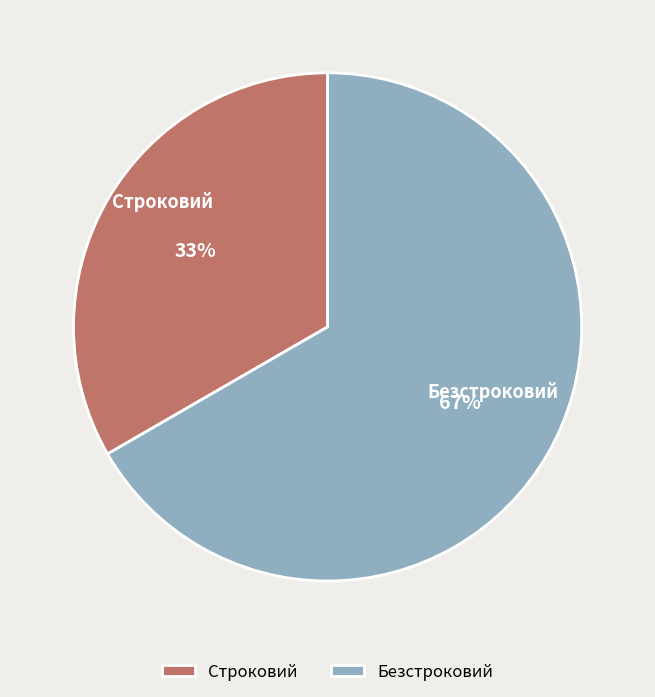

Count the number of slices in the pie.

2